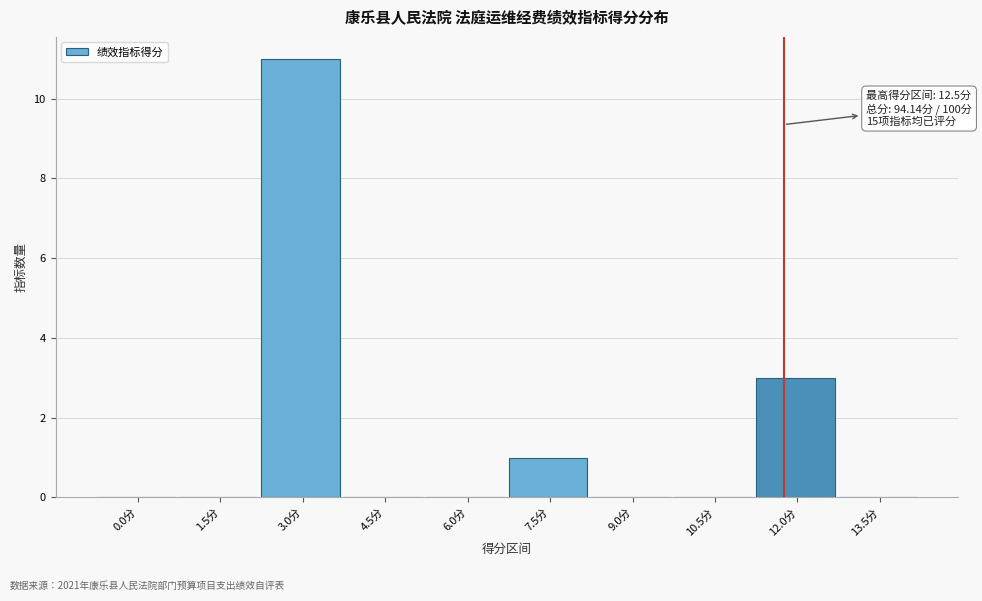

Reading right to left, what are all the values shown in this chart?

13.5分=0	12.0分=3	10.5分=0	9.0分=0	7.5分=1	6.0分=0	4.5分=0	3.0分=11	1.5分=0	0.0分=0